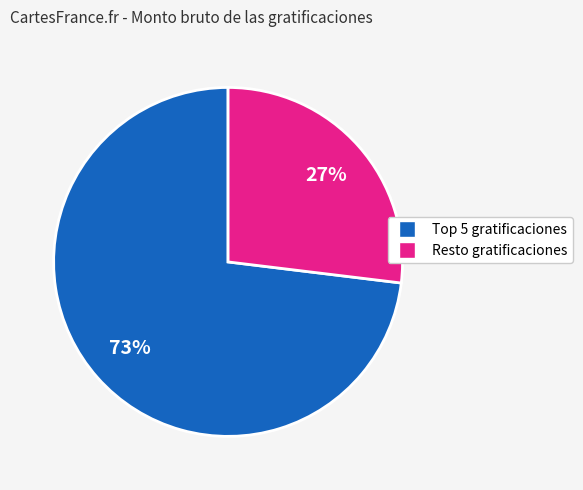

Is there a majority slice in this chart?

Yes